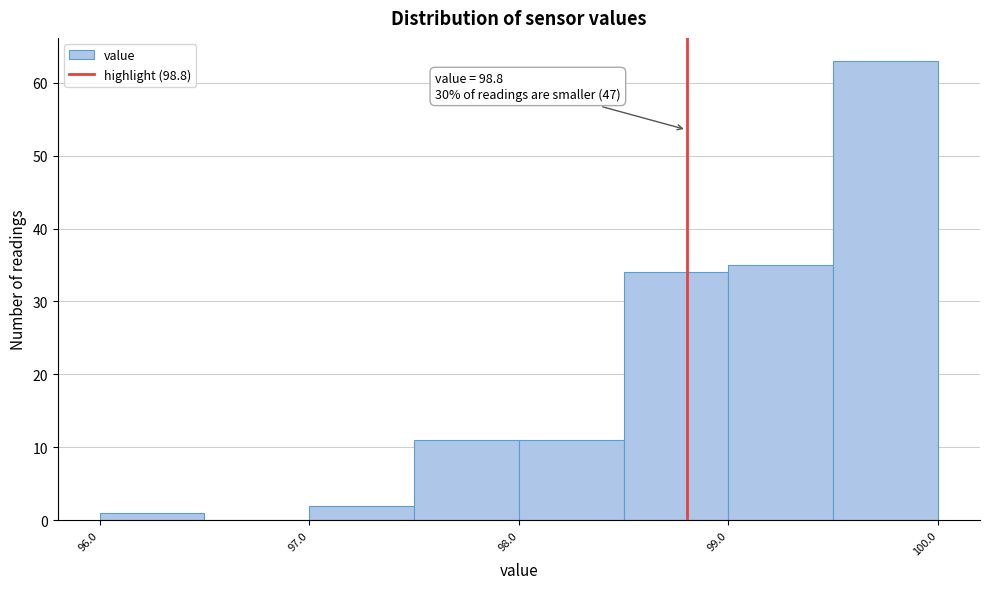

Over which range of the x-axis is the bar tallest?

99.5 to 100.0